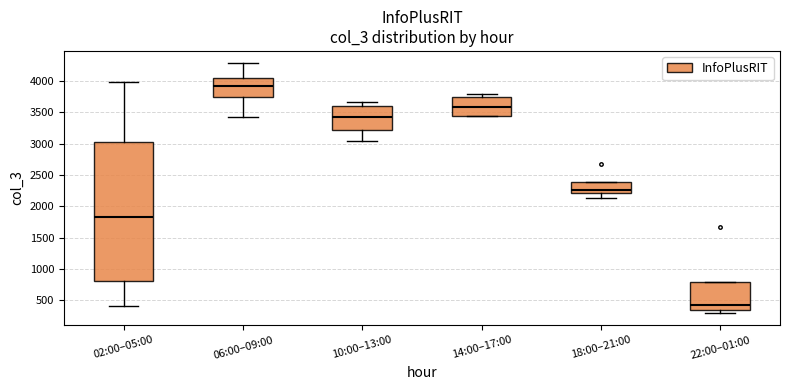

Reading left to right, read every box against the y-axis: the position of its median line, the range the box covers, and the ends of its whiskers. The values are not printed on the chart, so give them approximately, as read against the axis.

02:00–05:00: median 1800, box 800 to 3000, whiskers 400 to 3950
06:00–09:00: median 3900, box 3750 to 4050, whiskers 3450 to 4300
10:00–13:00: median 3400, box 3200 to 3600, whiskers 3050 to 3650
14:00–17:00: median 3600, box 3450 to 3750, whiskers 3450 to 3800
18:00–21:00: median 2250, box 2200 to 2400, whiskers 2150 to 2400
22:00–01:00: median 450, box 350 to 800, whiskers 300 to 800